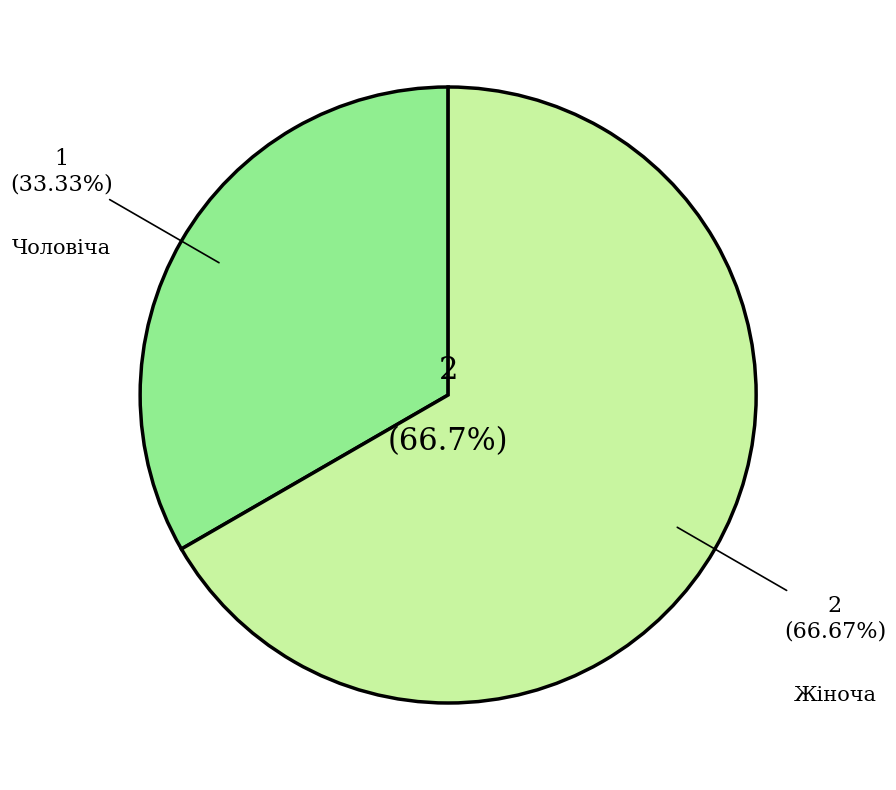

What percentage is the Жіноча slice, to the nearest percent?

67%